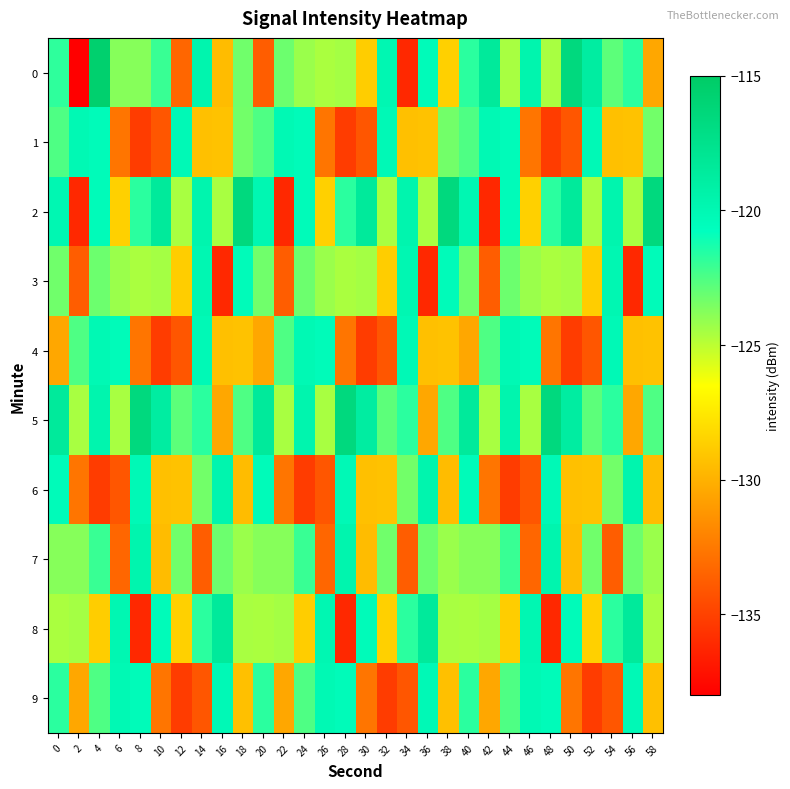

At which category is the sum across all series the highest?

40